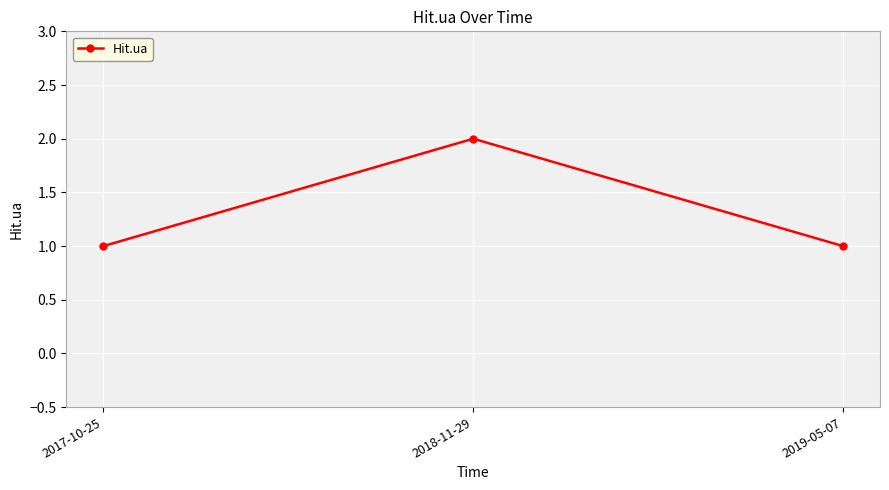

Reading left to right, transcribe all the data shown in this chart.

2017-10-25=1	2018-11-29=2	2019-05-07=1